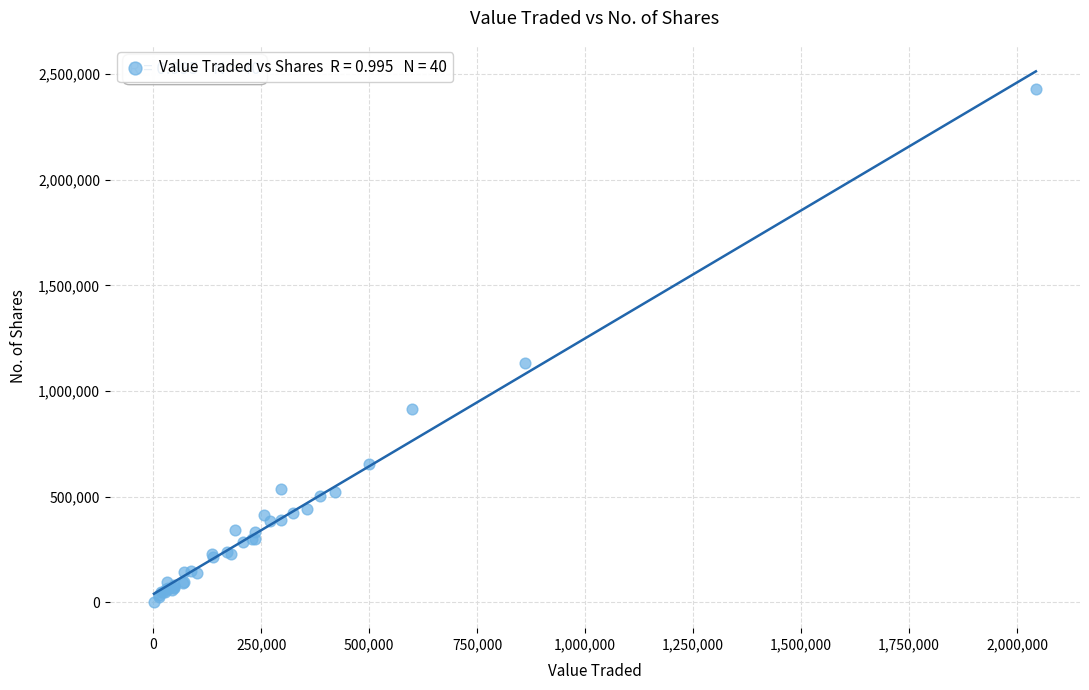

What Y value in the scatter plot is closest to 1216707?

1132358